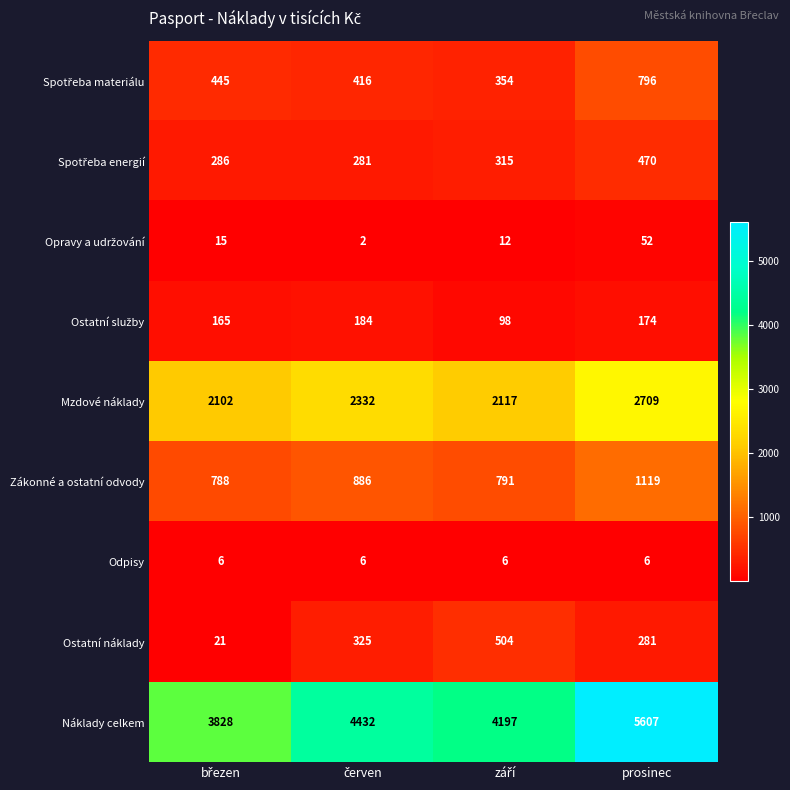

What is the greatest value displayed?

5607